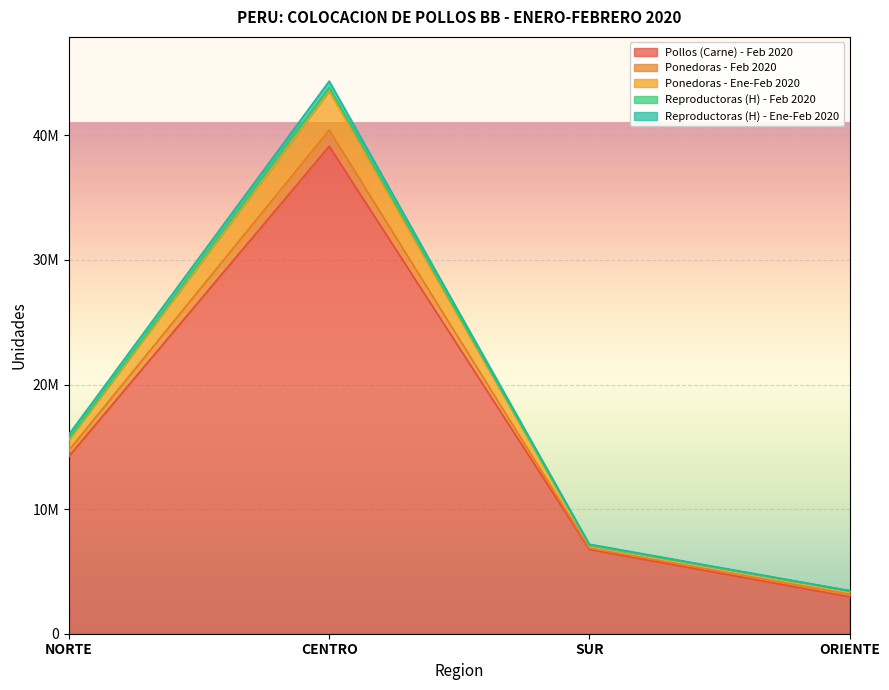

At how many categories does at least one series exceed 10285272?

2